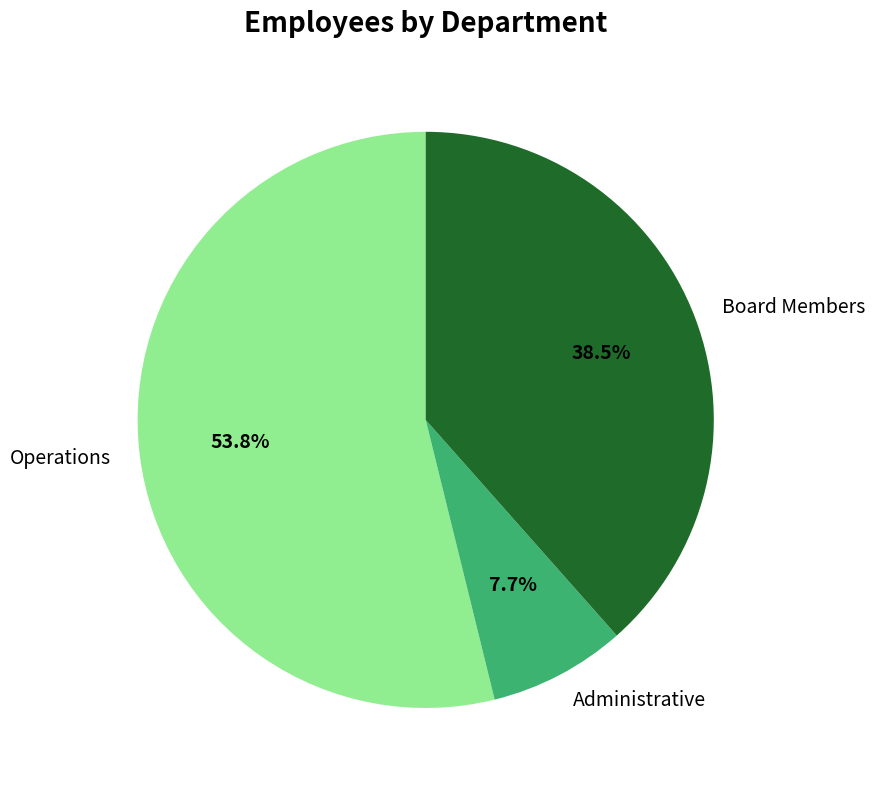

Is there any slice that represents more than half of the pie?

Yes